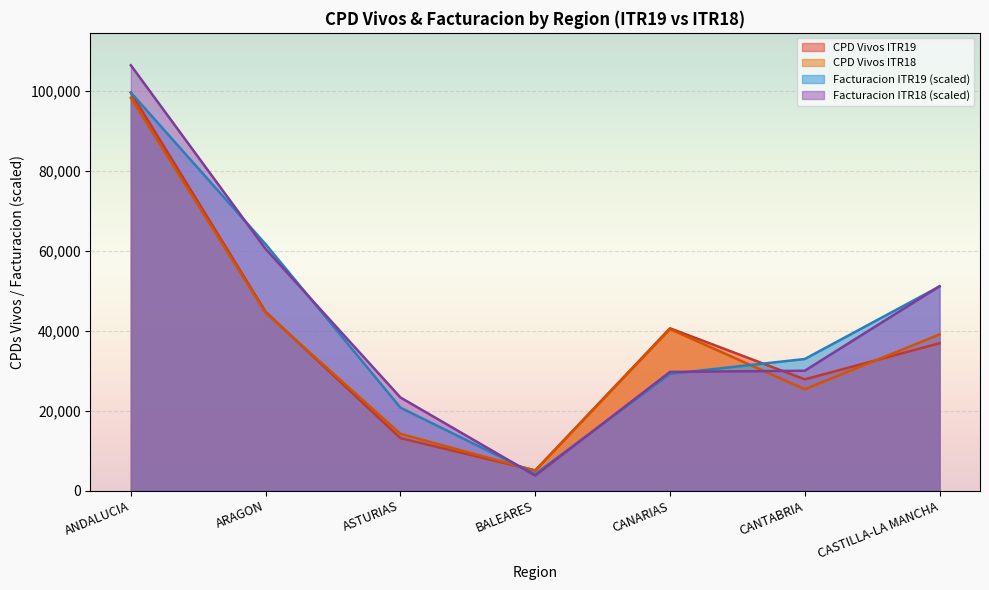

What is the value of the CPD Vivos ITR19 point at the 1st from the left?

99647.0